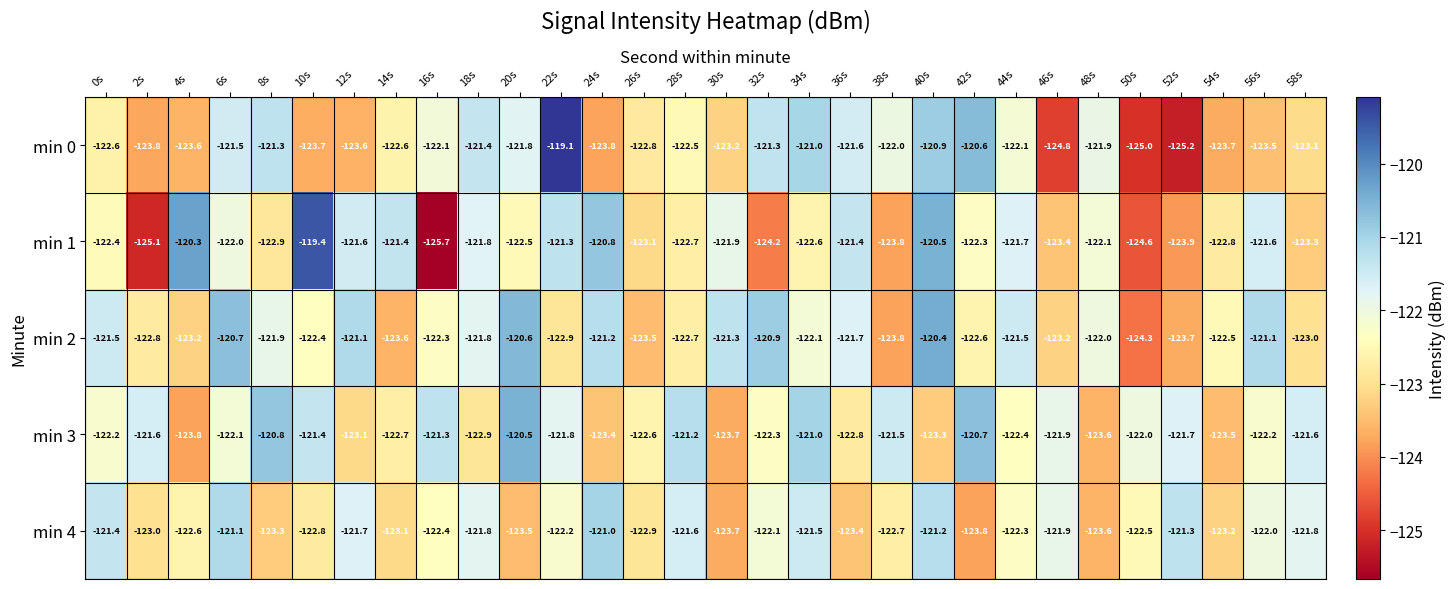

At which label does min 0 reach its minimum?

52s